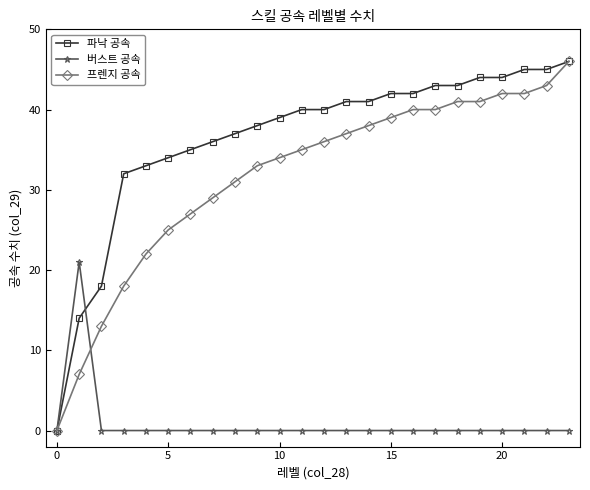

True or false: 버스트 공속 has more than 0 points higher than both neighbors.

True